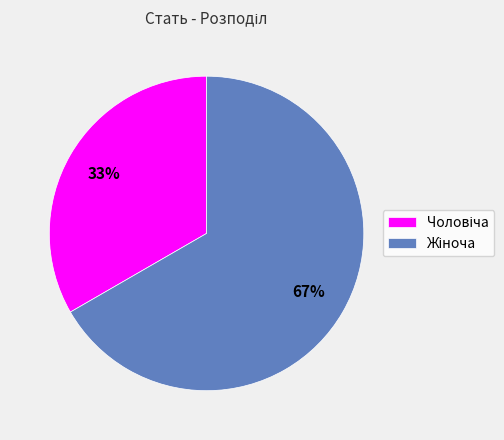

Does any single category account for the majority?

Yes